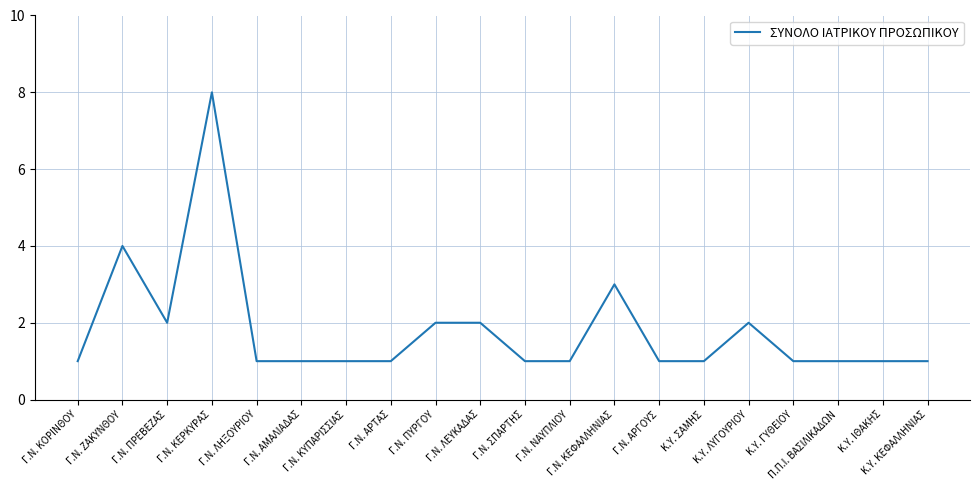

What is the maximum value shown in the chart?

8